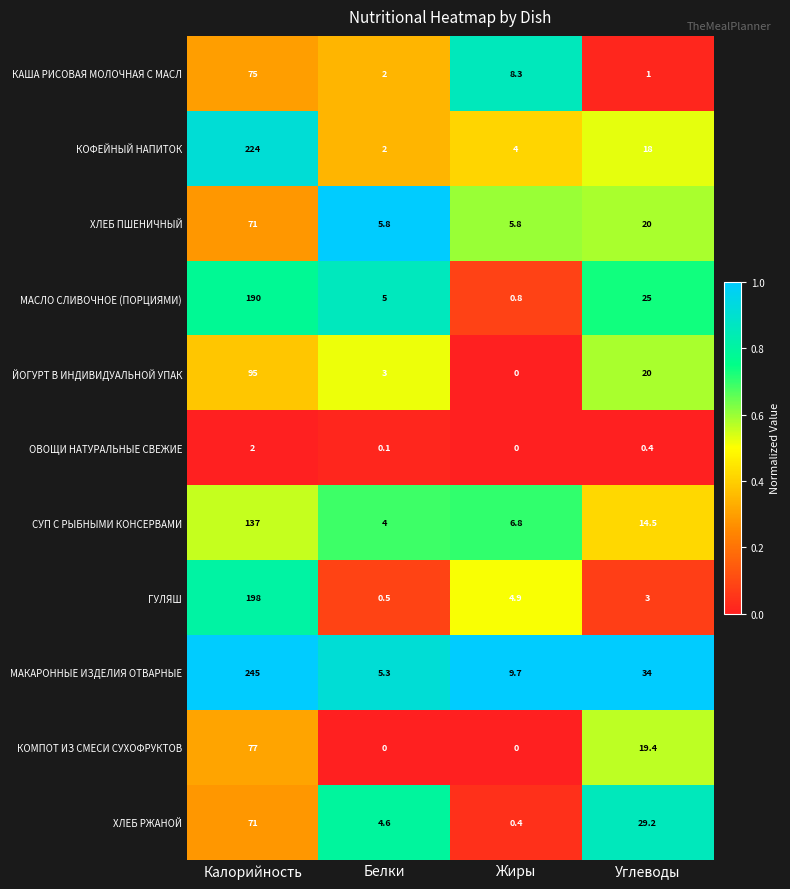

List the labels in order of МАСЛО СЛИВОЧНОЕ (ПОРЦИЯМИ) value, smallest first.

Жиры, Белки, Углеводы, Калорийность